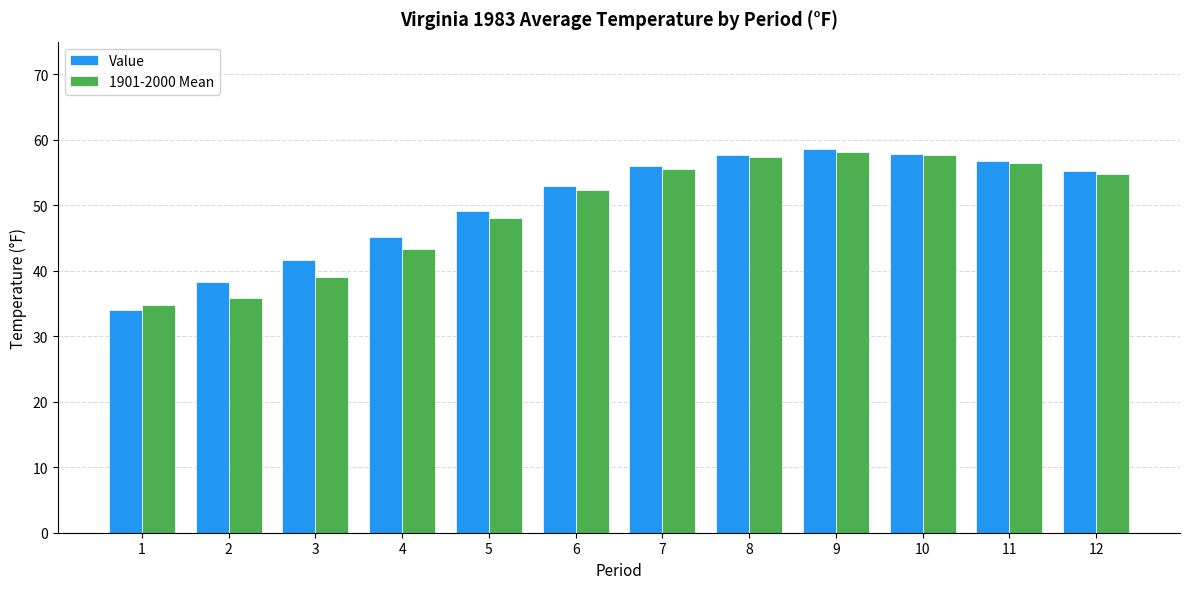

What is the value of the 1901-2000 Mean bar at the 12th from the left?

54.8